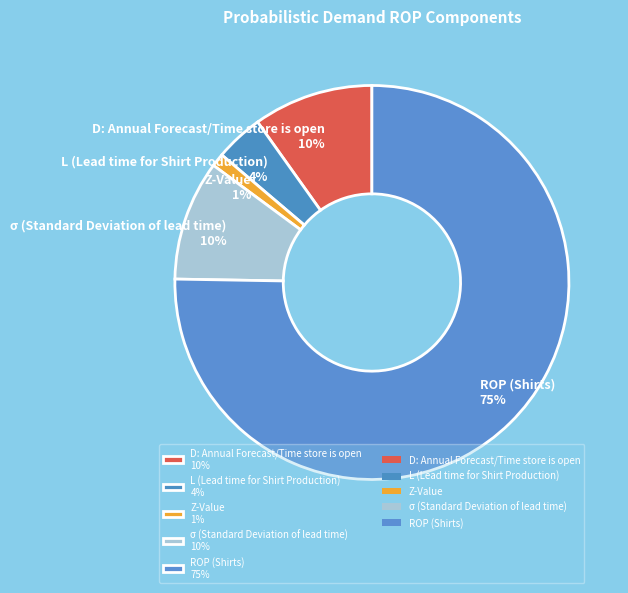

Count the number of slices in the pie.

5